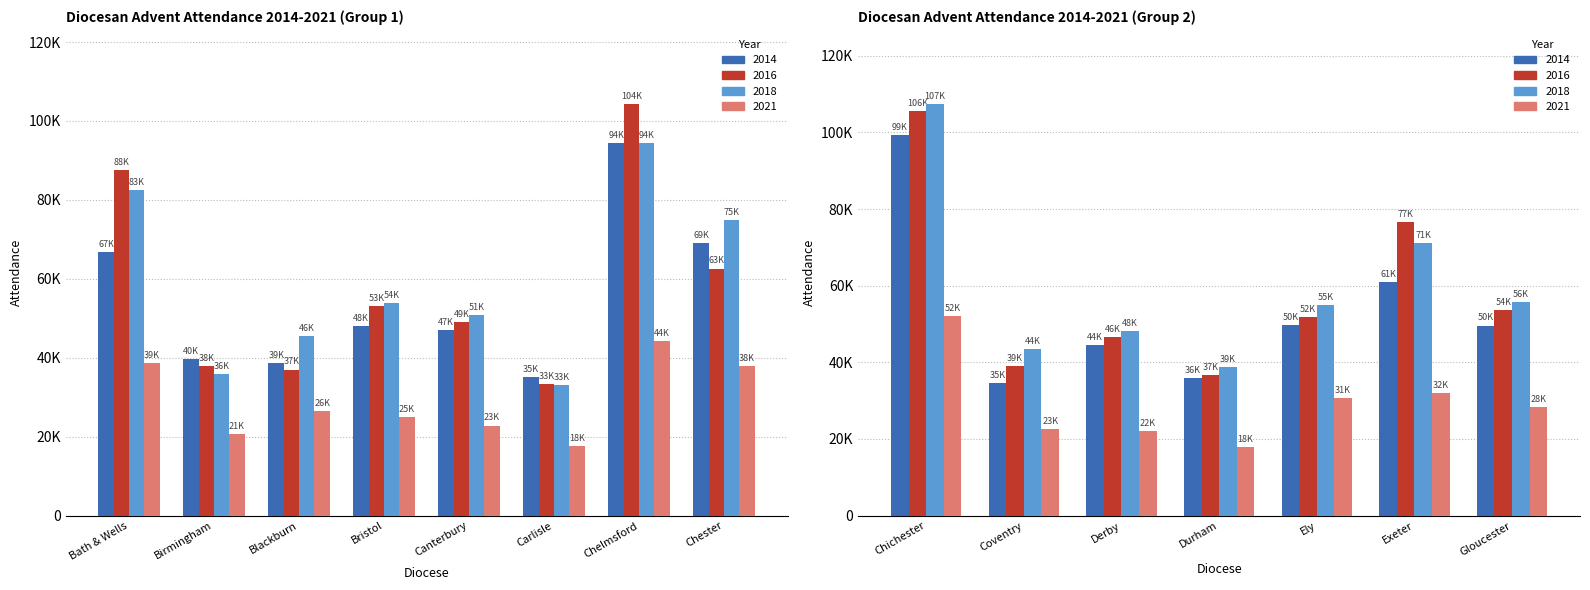

Which label corresponds to the largest value in the chart?

Chichester